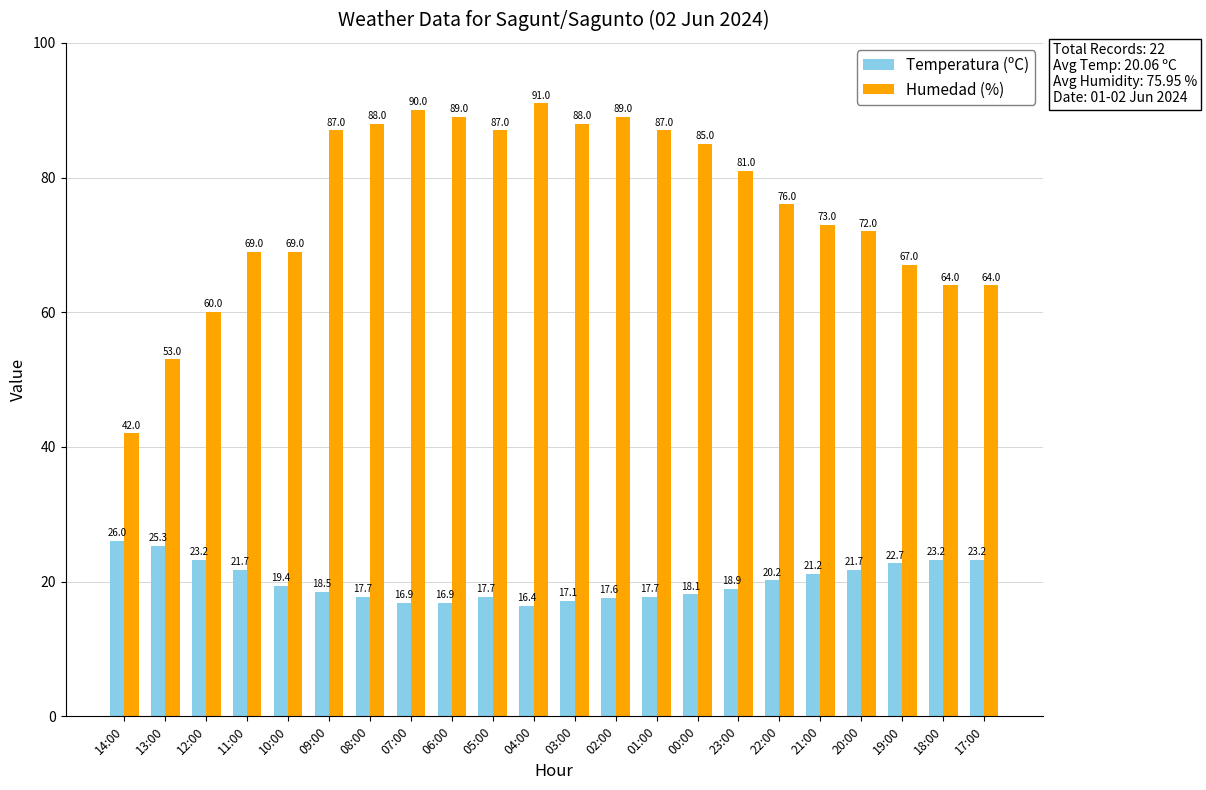

How many bars are there in each group?

2